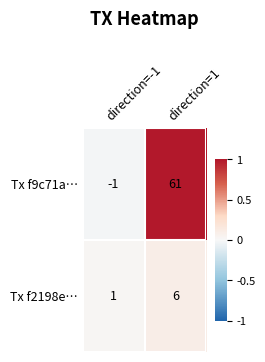

The Tx f2198e… series shows 3 at direction=1. True or false?

False